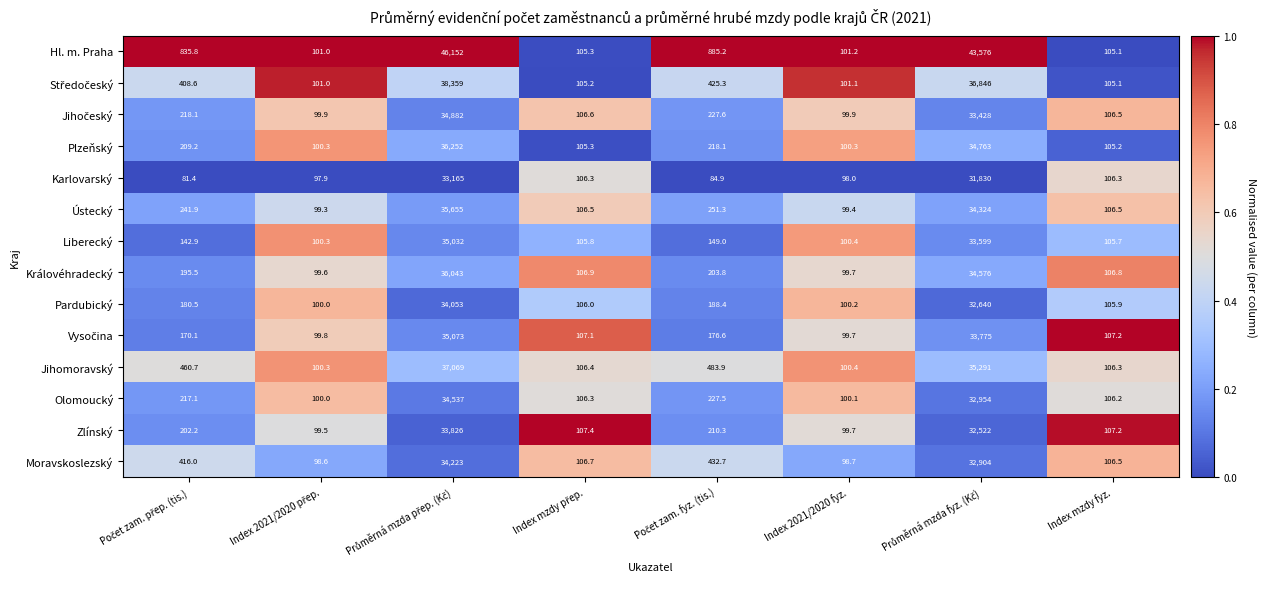

What is the sum of all Olomoucký values?

68348.2